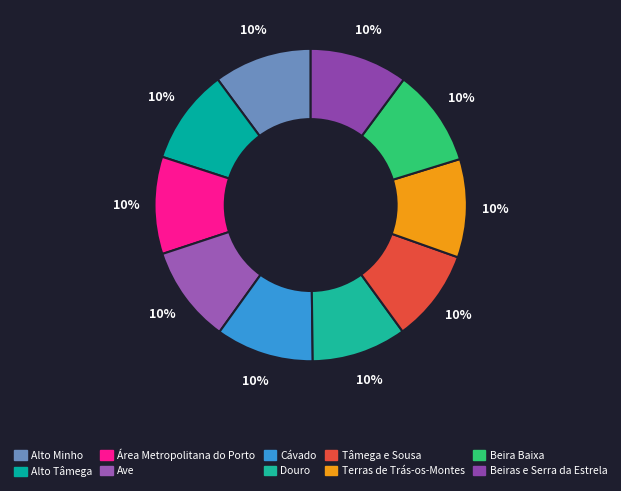

The Área Metropolitana do Porto slice represents 19% of the pie. True or false?

False